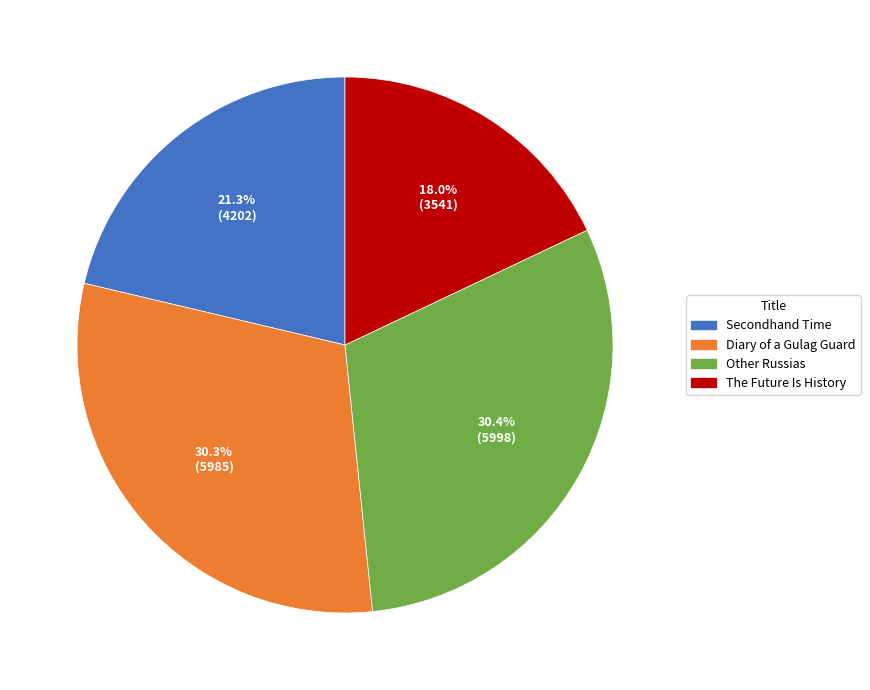

The Other Russias slice represents 40% of the pie. True or false?

False